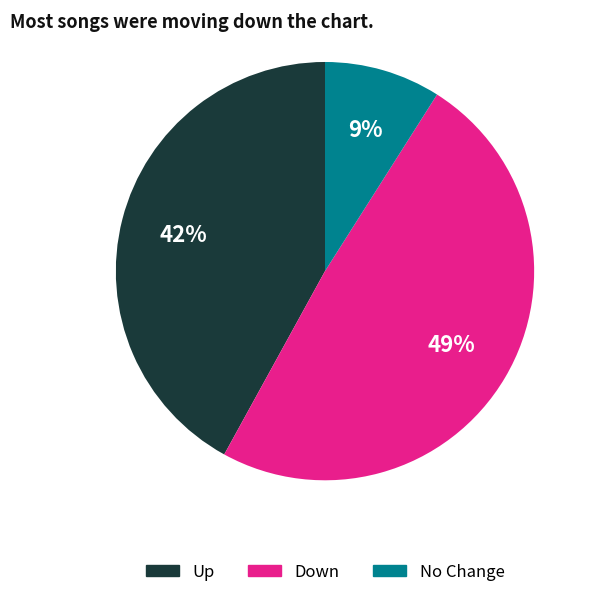

To the nearest percent, what is the difference between the largest and smallest slice percentages?

40%